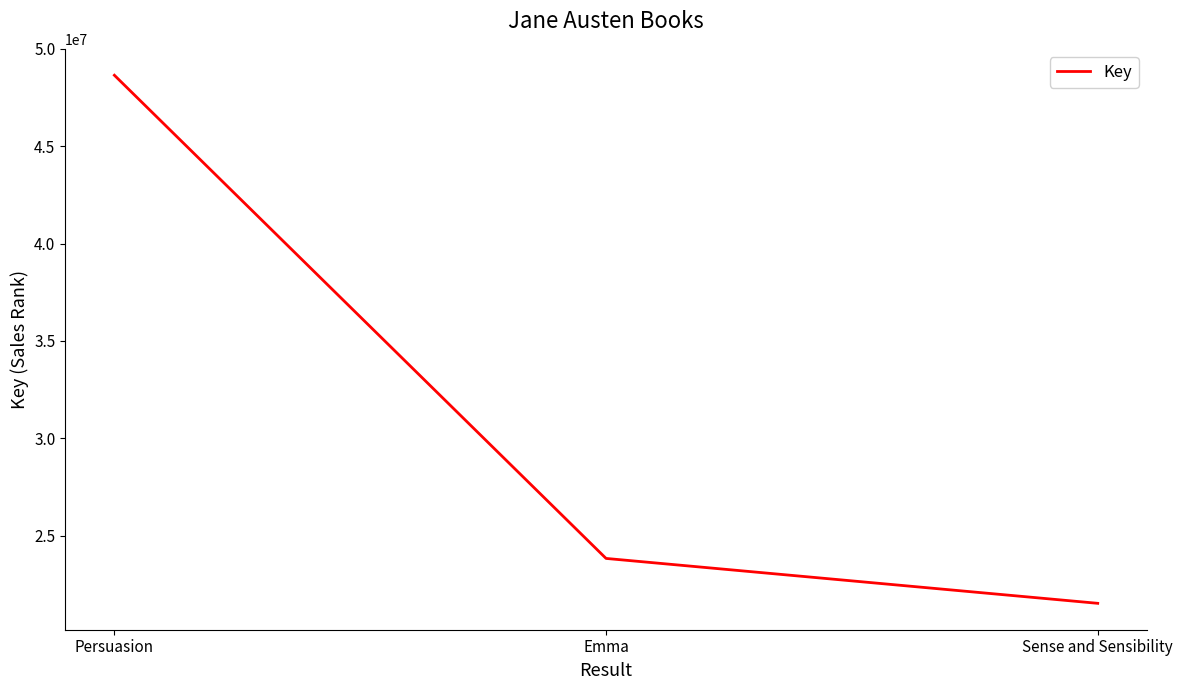

Rank the categories by value from lowest to highest.

Sense and Sensibility, Emma, Persuasion